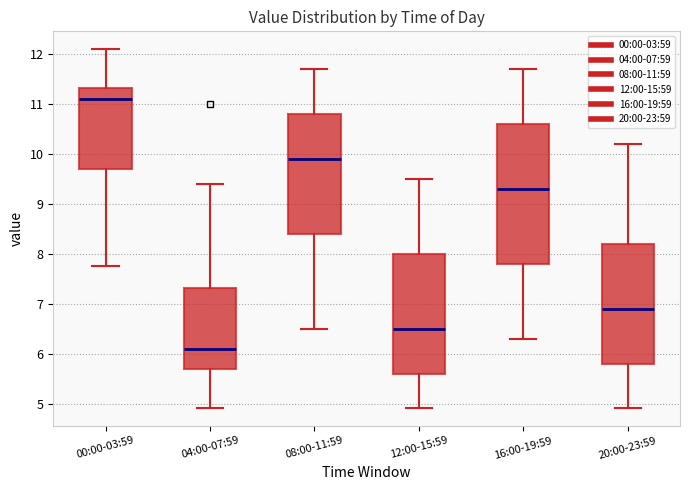

Reading left to right, transcribe this box plot: for each box, give where its median line is, the range the box spans, and where its two whiskers end, as read against the y-axis. The values are not printed on the chart, so give them approximately, as read against the axis.

00:00-03:59: median 11.1, box 9.7 to 11.3, whiskers 7.8 to 12.1
04:00-07:59: median 6.1, box 5.7 to 7.3, whiskers 4.9 to 9.4
08:00-11:59: median 9.9, box 8.4 to 10.8, whiskers 6.5 to 11.7
12:00-15:59: median 6.5, box 5.6 to 8.0, whiskers 4.9 to 9.5
16:00-19:59: median 9.3, box 7.8 to 10.6, whiskers 6.3 to 11.7
20:00-23:59: median 6.9, box 5.8 to 8.2, whiskers 4.9 to 10.2